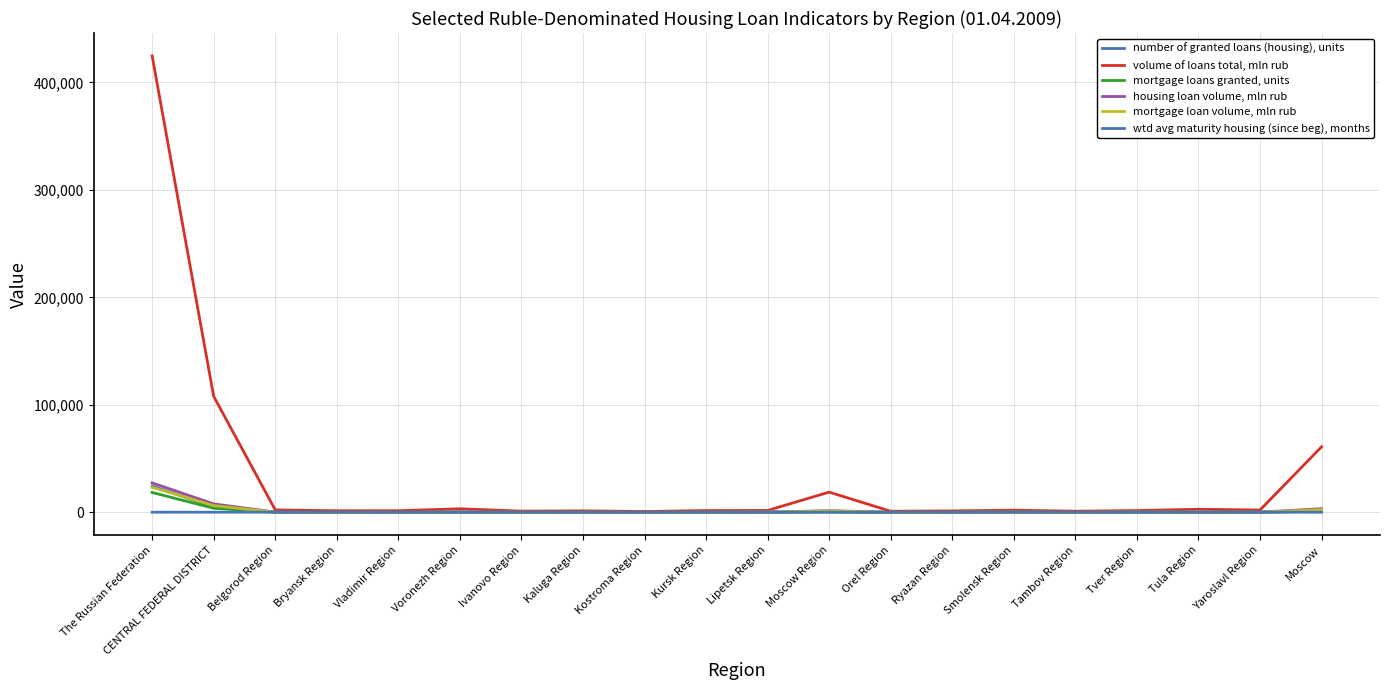

Does the chart display data point markers on the line(s)?

No